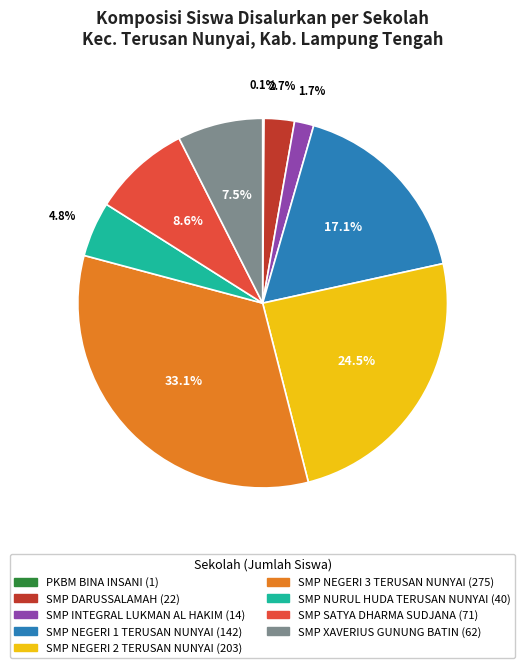

To the nearest percent, what is the combined percentage of SMP NEGERI 2 TERUSAN NUNYAI and SMP NURUL HUDA TERUSAN NUNYAI?

29%